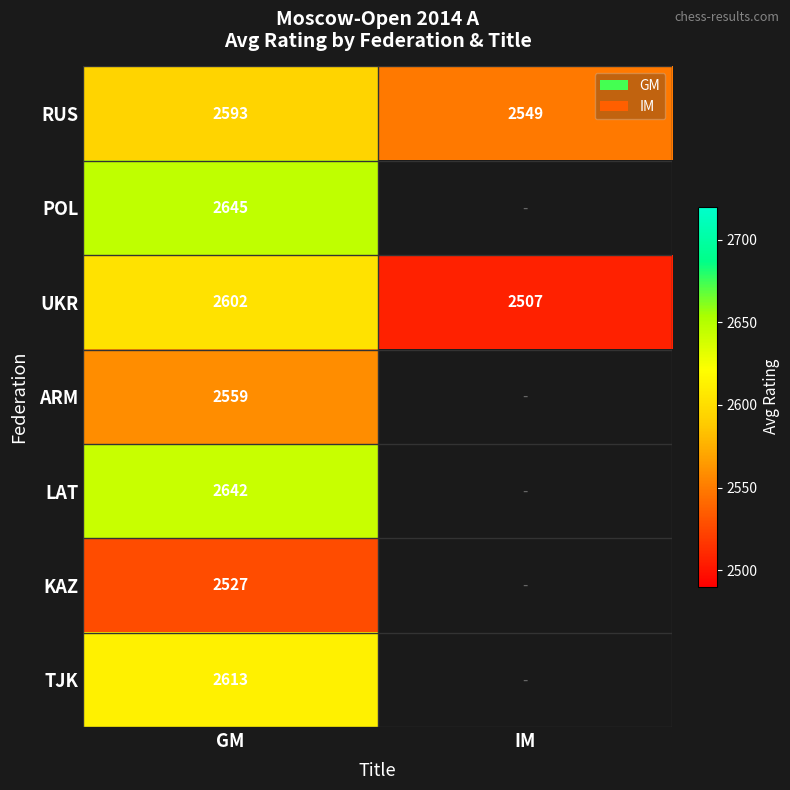

How many distinct data groups are displayed?

7